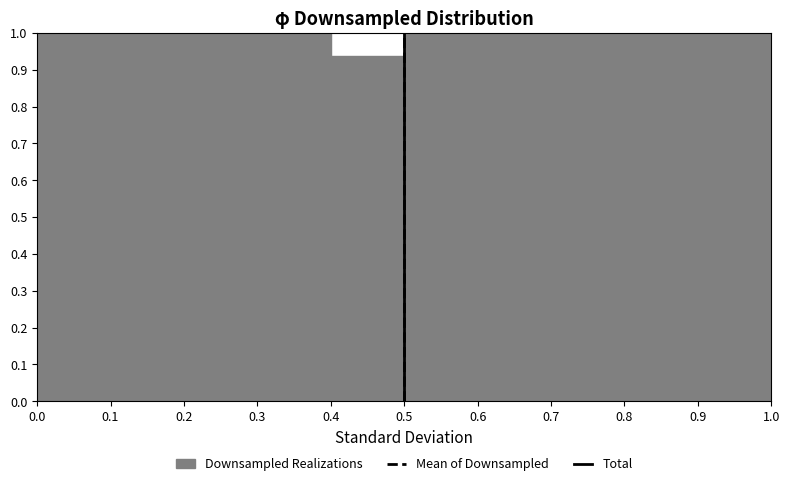

Reading left to right, transcribe this chart: for each bar, give the range it covers on the x-axis and its height. The values are not printed on the chart, so give them approximately, as read against the axis.

0.0 to 0.1: 1.00
0.1 to 0.2: 1.00
0.2 to 0.3: 1.00
0.3 to 0.4: 1.00
0.4 to 0.5: 0.94
0.5 to 0.6: 1.00
0.6 to 0.7: 1.00
0.7 to 0.8: 1.00
0.8 to 0.9: 1.00
0.9 to 1.0: 1.00